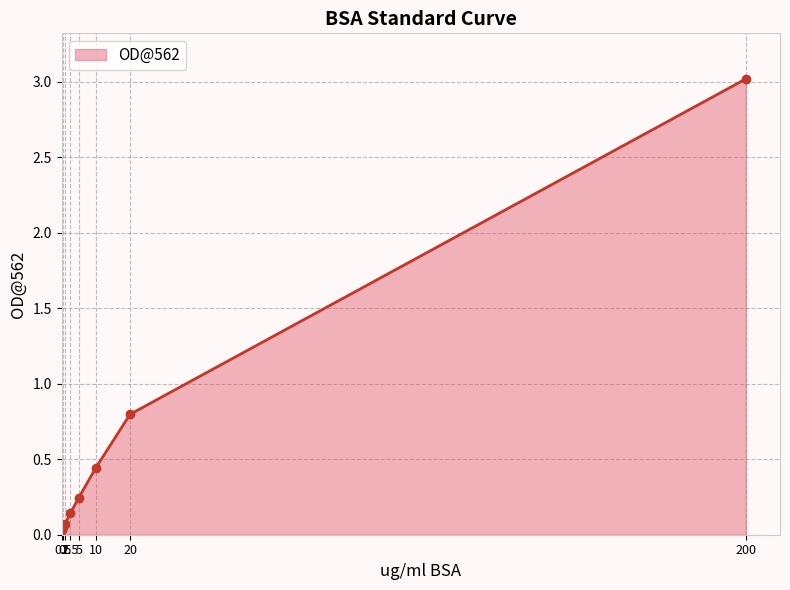

What is the difference between the second highest and minimum values?

0.8